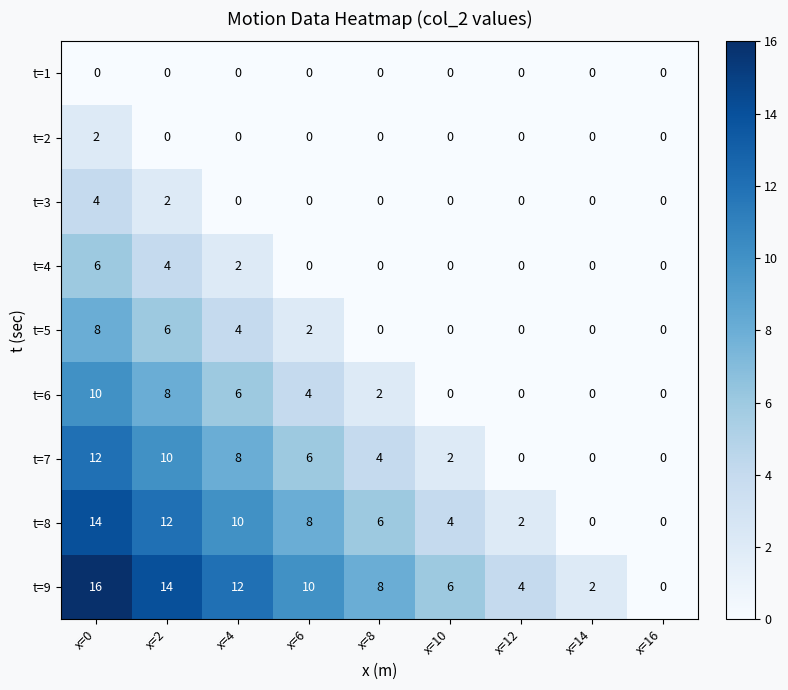

Which category has the lowest value in the t=9 series?

x=16